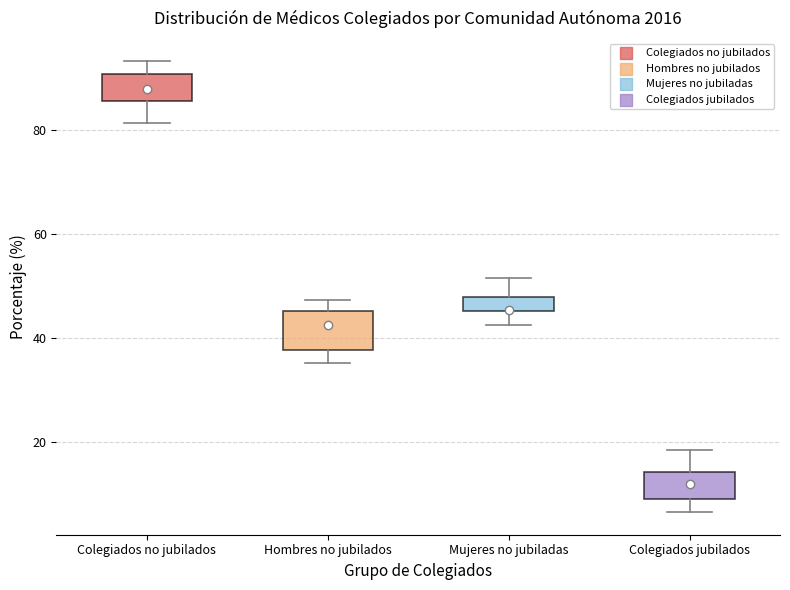

Which box is the tallest, from its lower edge to its upper edge?

Hombres no jubilados